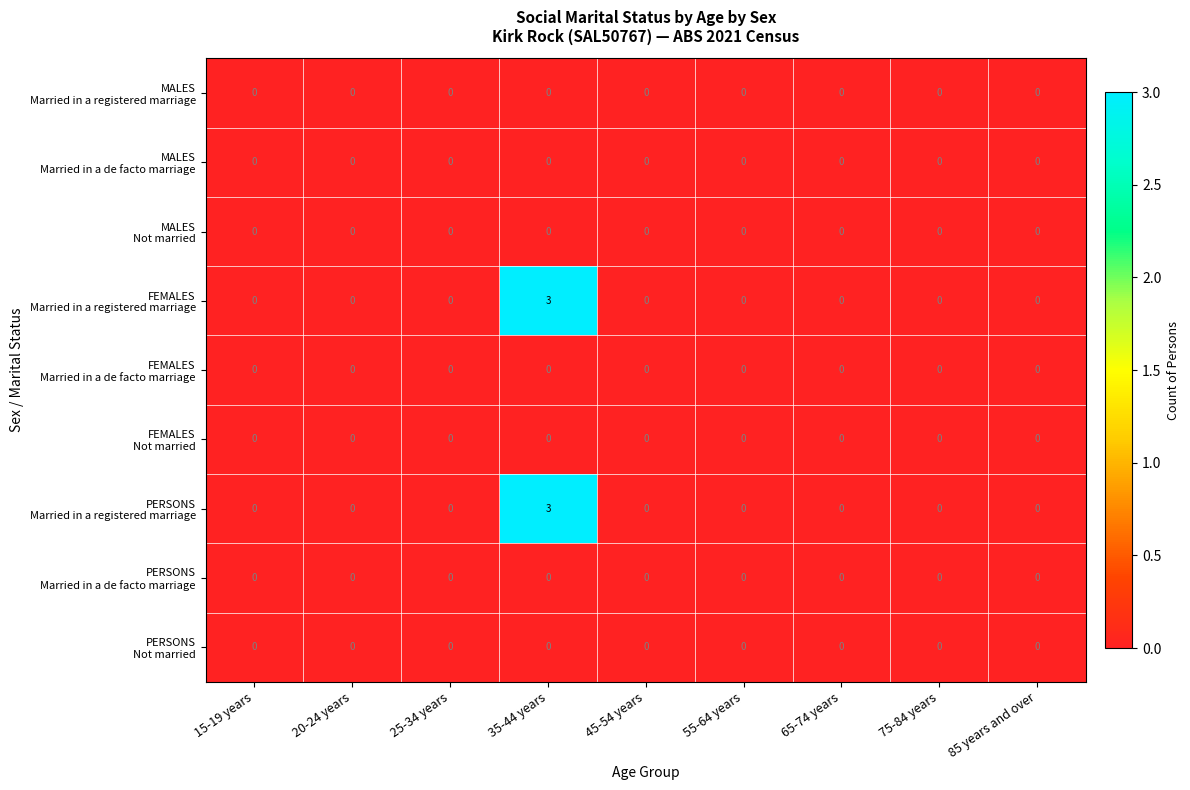

At how many categories does at least one series exceed 2?

1